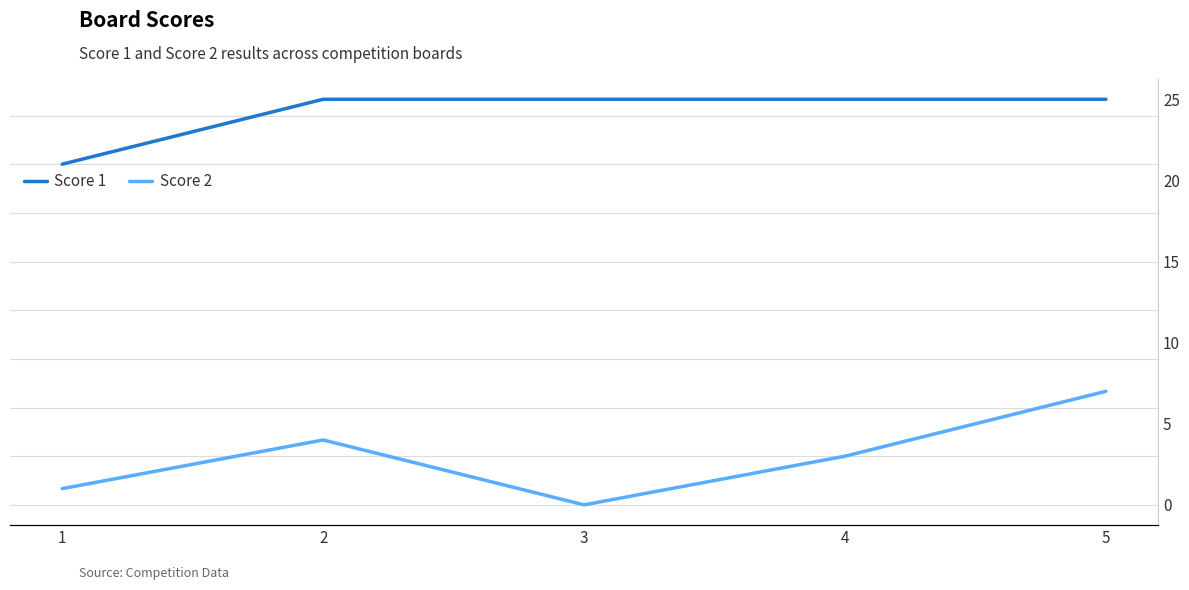

True or false: Score 2 and Score 1 cross at least once.

False